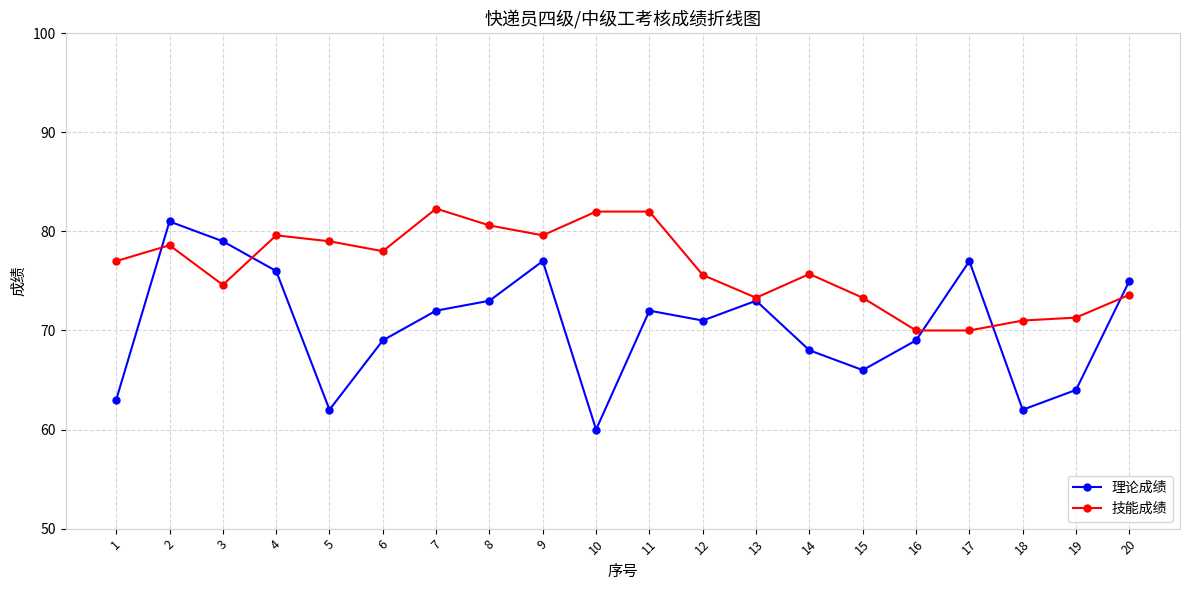

At which category is the sum across all series the highest?

2